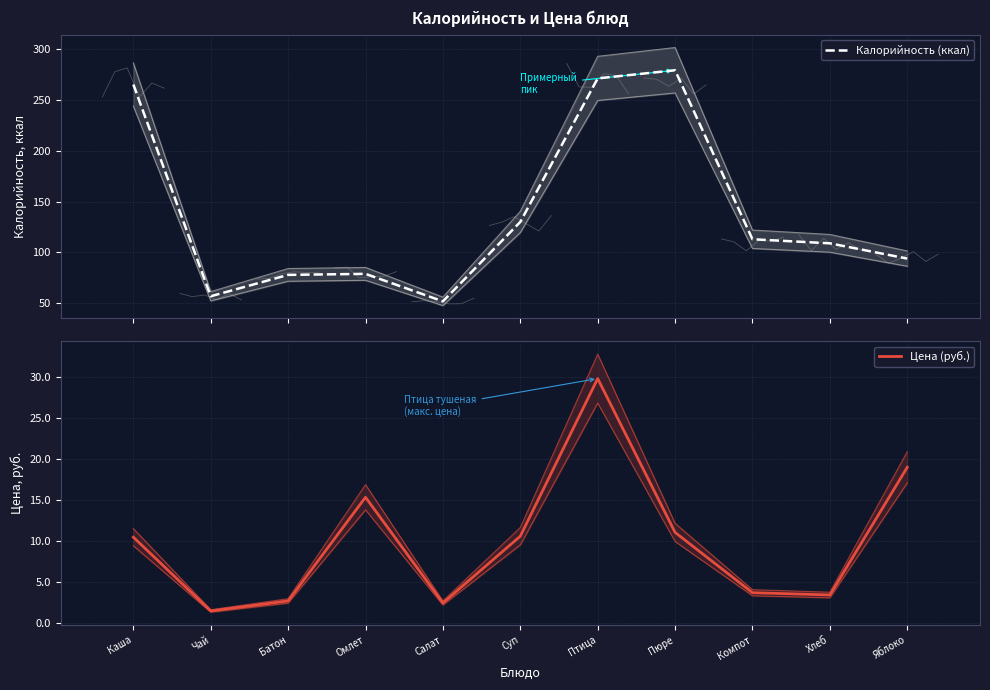

True or false: Цена (руб.) has a value of 4.8 at Батон.

False